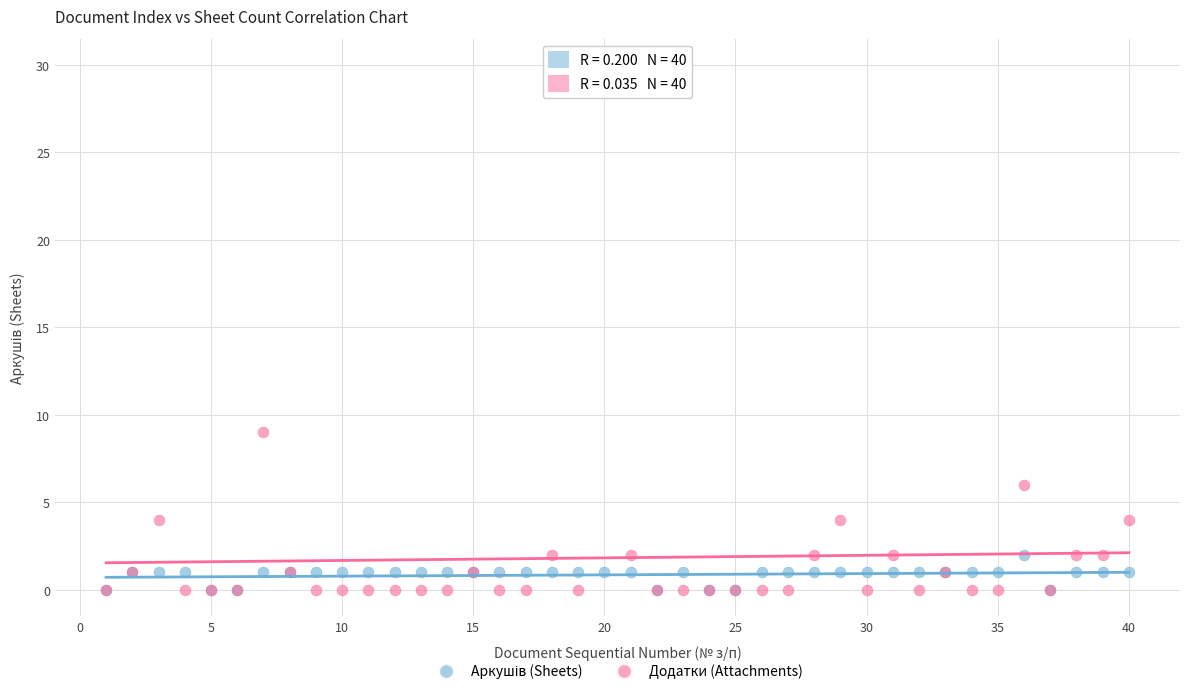

In the Додатки (Attachments) series, what Y value is closest to 15?

9